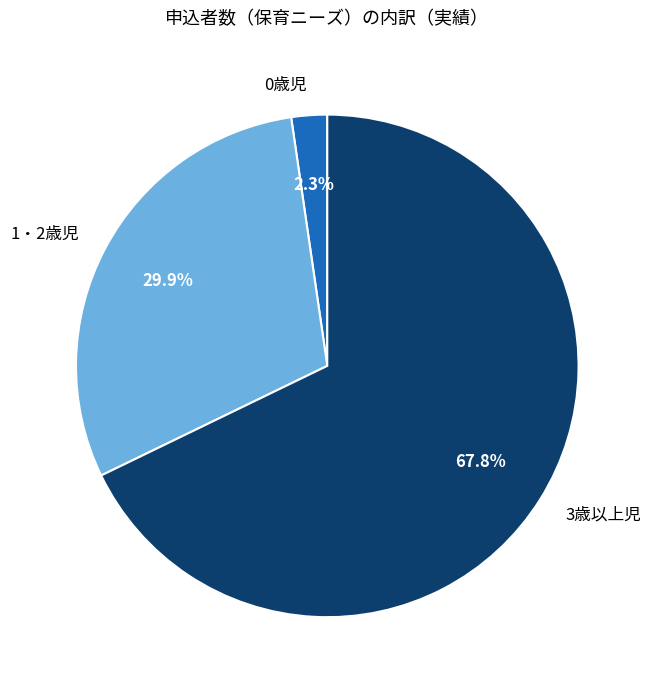

To the nearest percent, what portion does 3歳以上児 represent?

68%